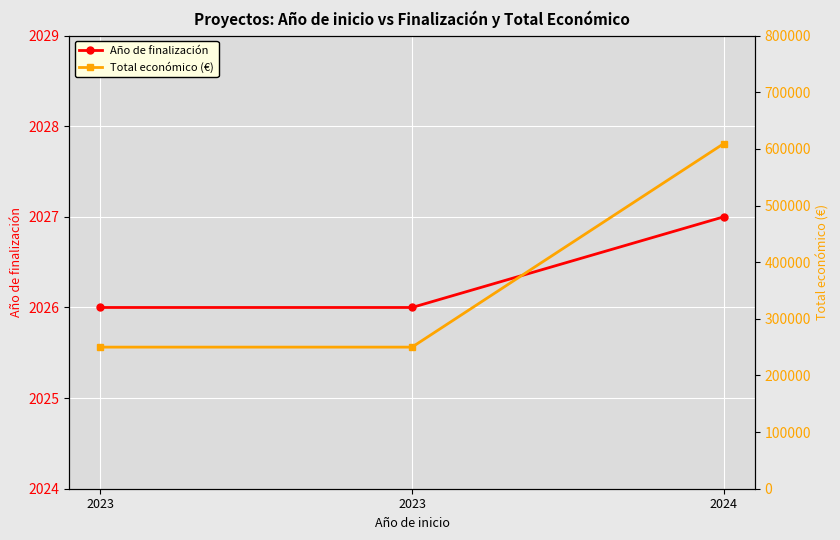

What is the difference between the highest and lowest values at 2023?

247974